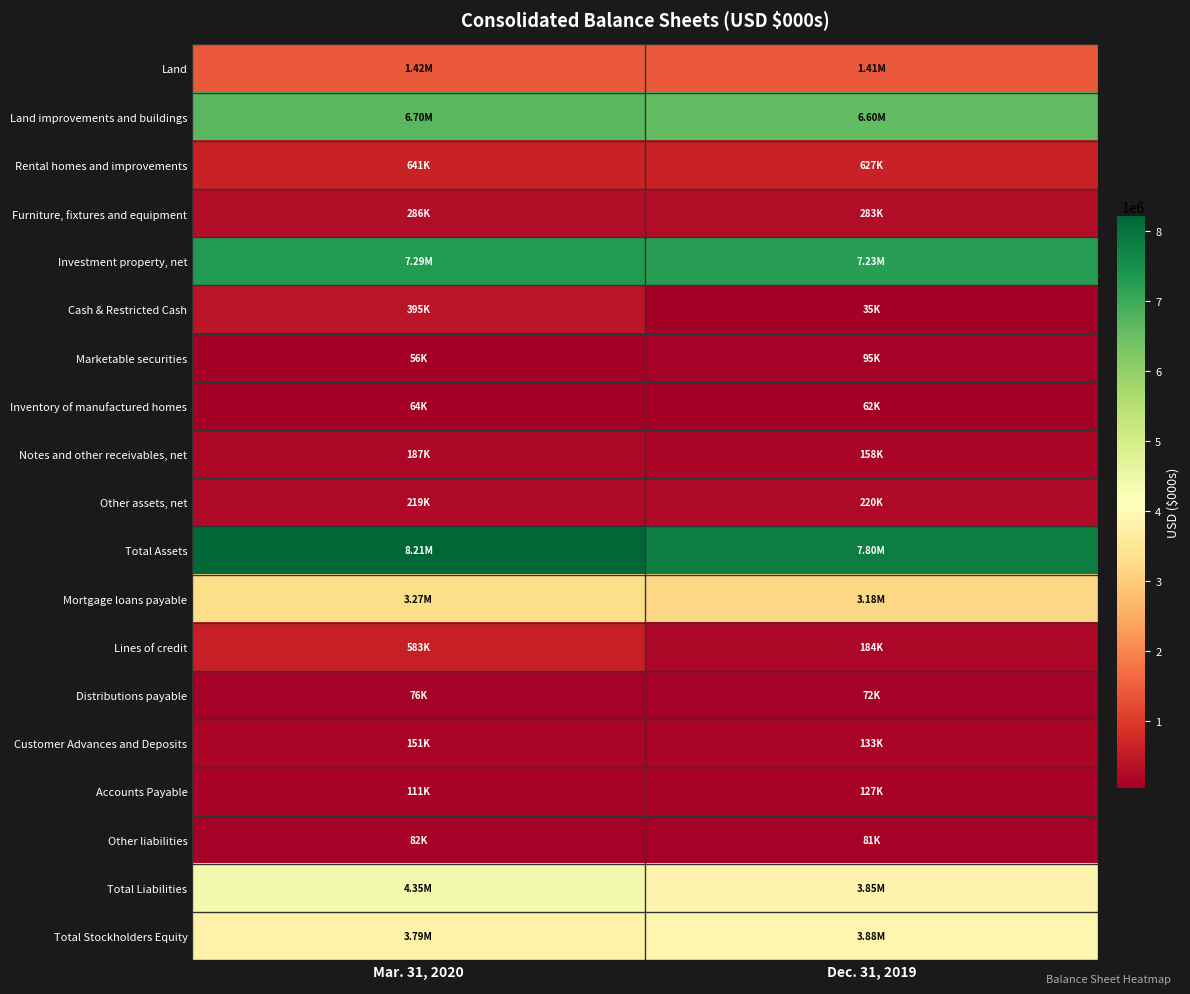

At how many categories does at least one series exceed 5172099?

2